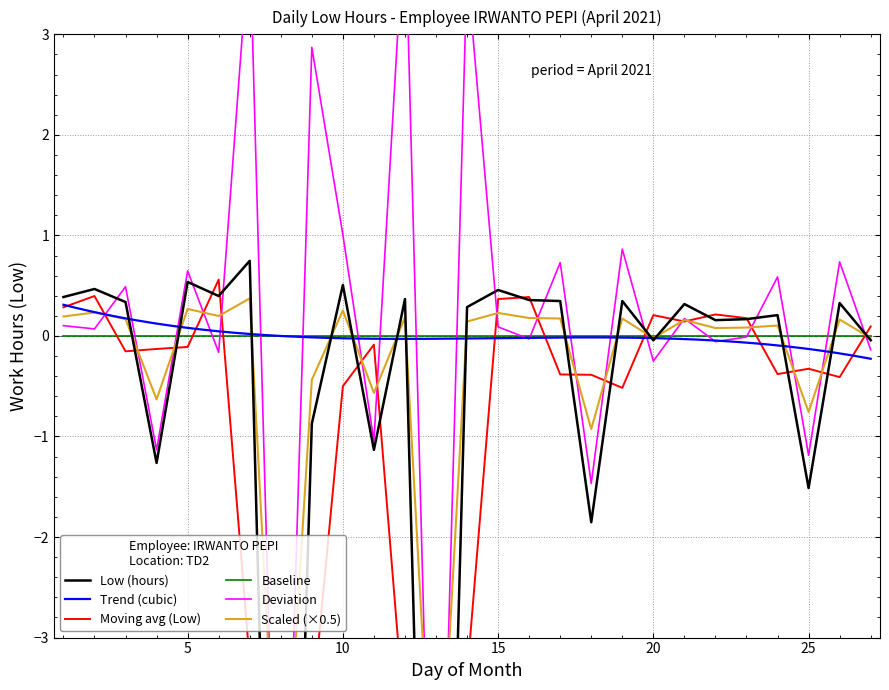

Is it true that the value at 1 is 0.4?

True